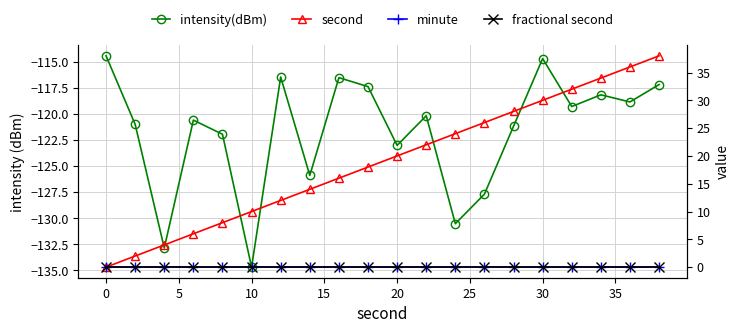

What is the sum of all intensity(dBm) values?

-2432.5